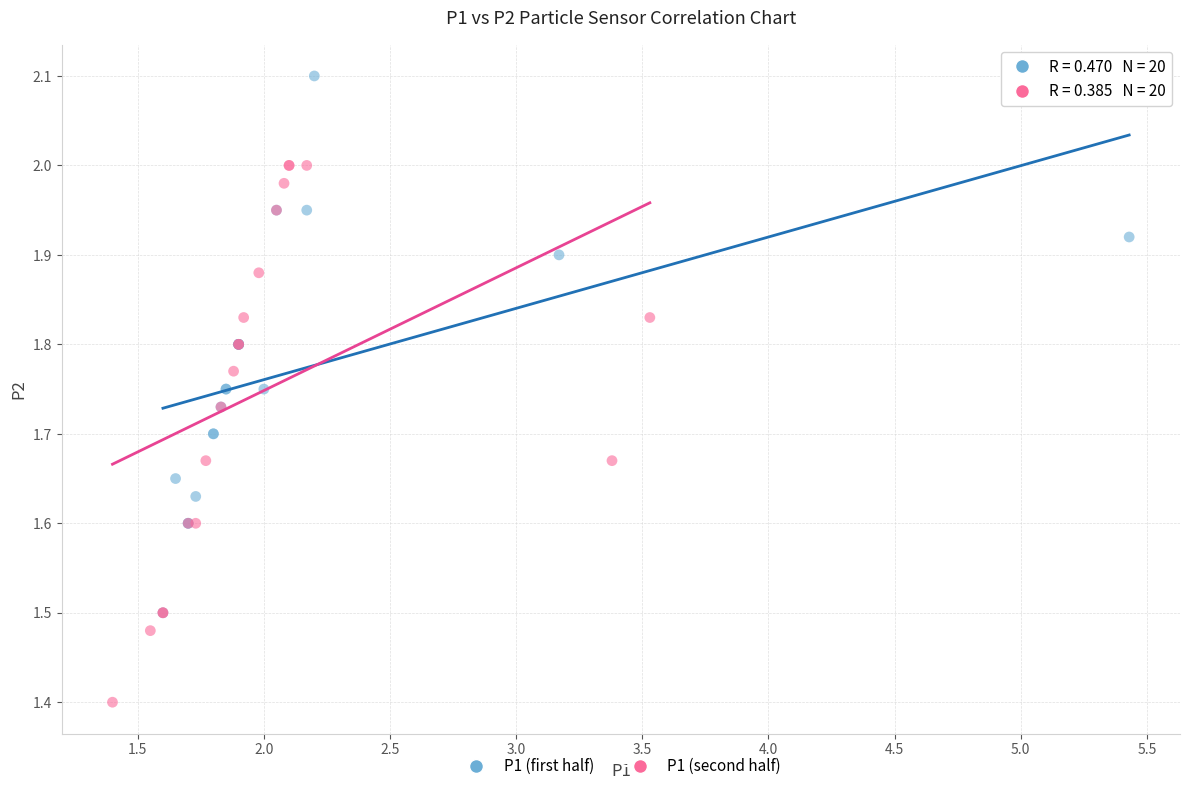

What are all the series names shown in the legend?

P1 (first half), P1 (second half)